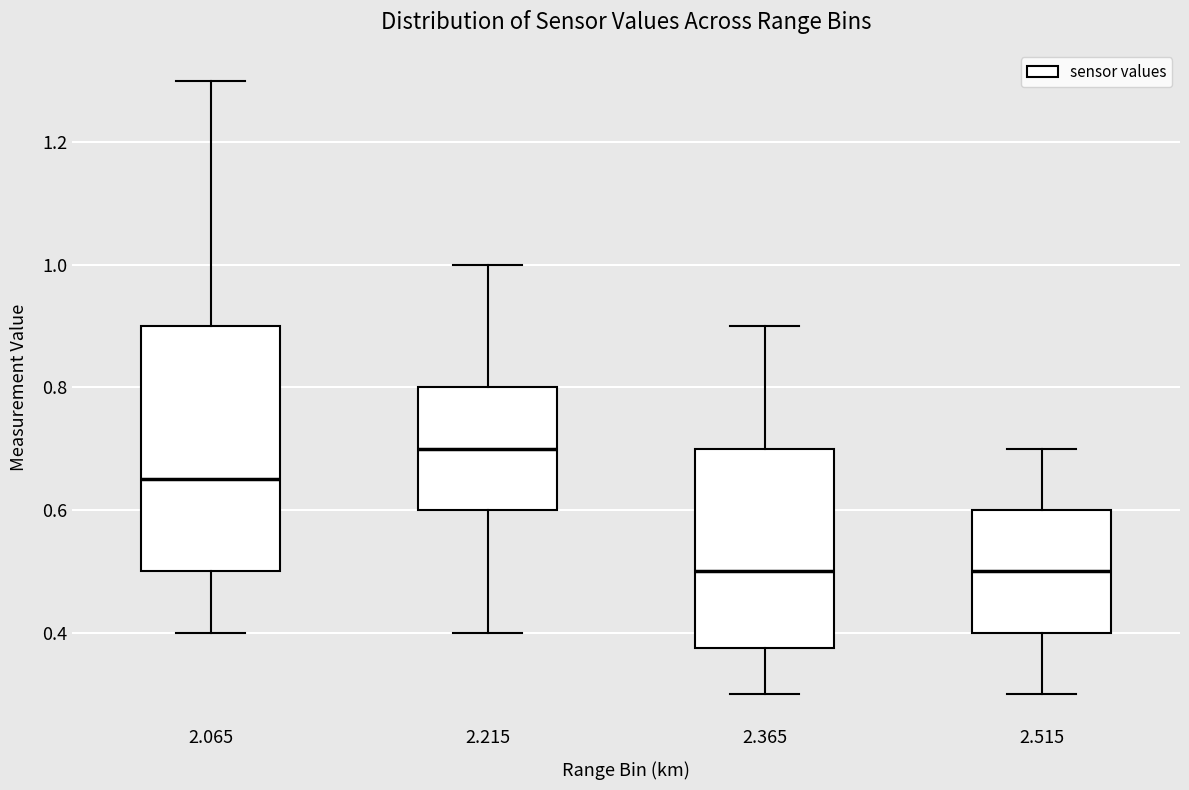

Reading left to right, transcribe this box plot: for each box, give where its median line is, the range the box spans, and where its two whiskers end, as read against the y-axis. The values are not printed on the chart, so give them approximately, as read against the axis.

2.065: median 0.66, box 0.50 to 0.90, whiskers 0.40 to 1.30
2.215: median 0.70, box 0.60 to 0.80, whiskers 0.40 to 1.00
2.365: median 0.50, box 0.38 to 0.70, whiskers 0.30 to 0.90
2.515: median 0.50, box 0.40 to 0.60, whiskers 0.30 to 0.70